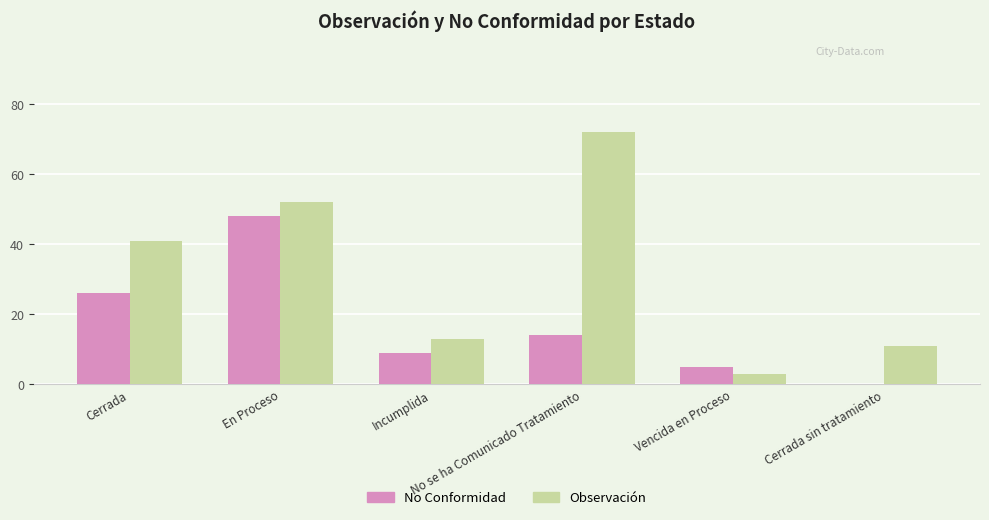

How many data points does each series have?

6